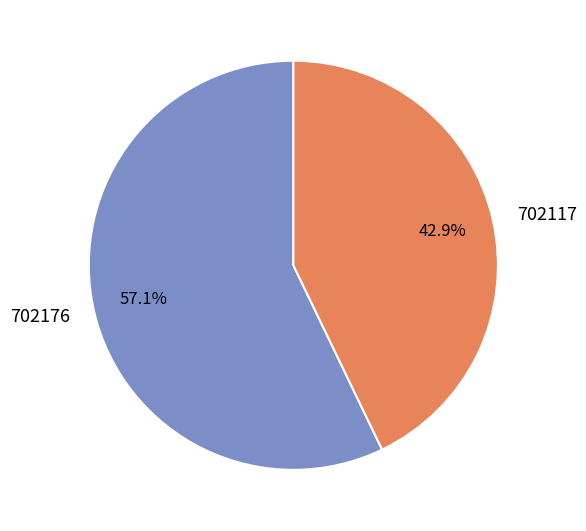

To the nearest percent, what is the difference between the largest and smallest slice percentages?

14%